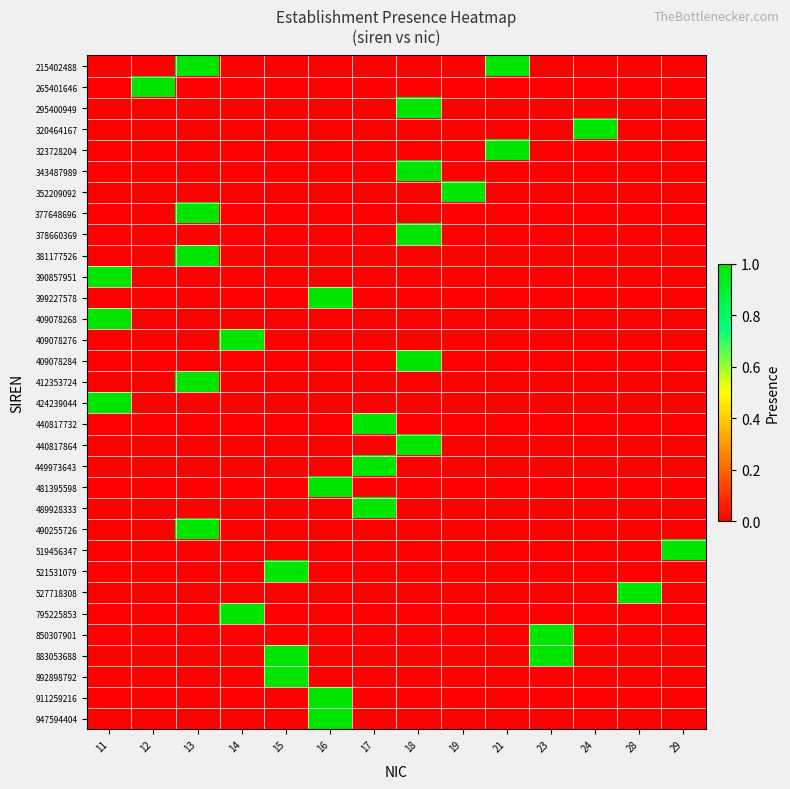

How many categories are shown in the chart?

14